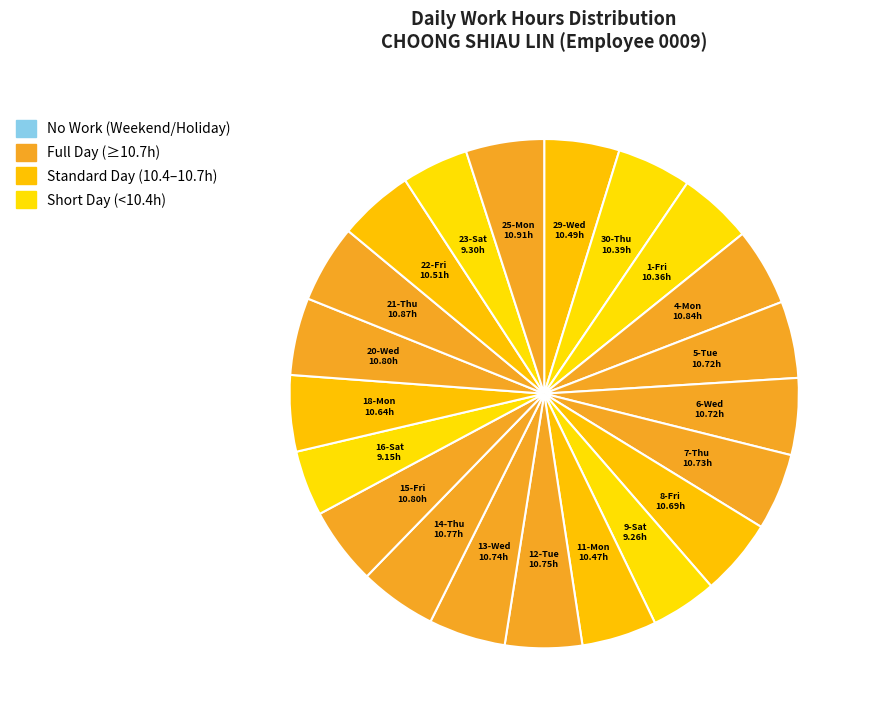

To the nearest percent, what is the difference between the largest and smallest slice percentages?

1%